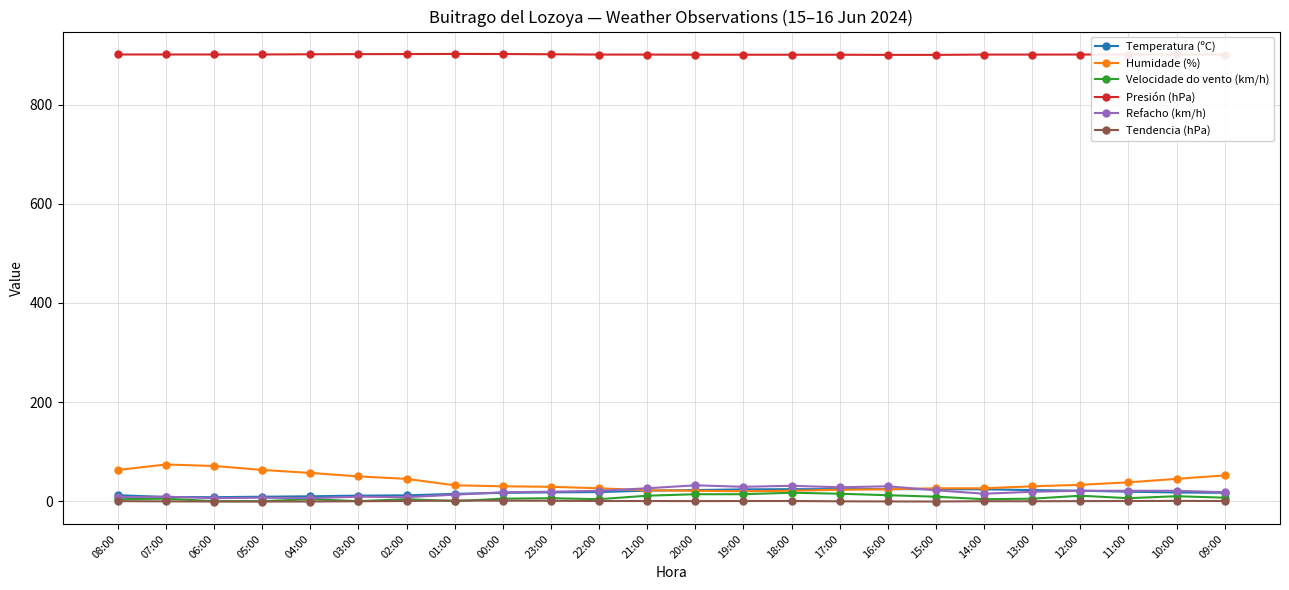

Is it true that Humidade (%) equals 21.0 at 18:00?

True